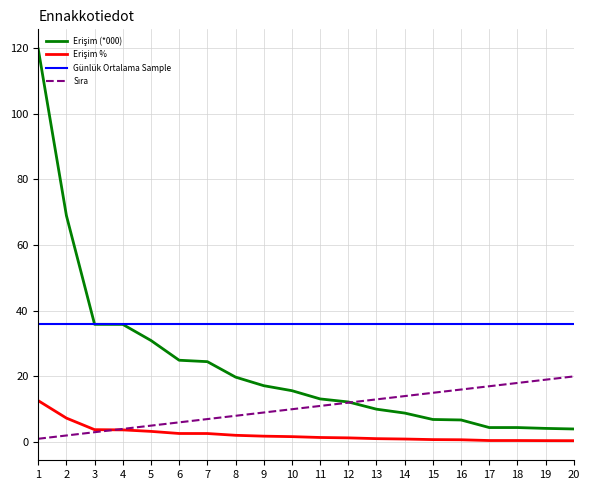

What is the smallest value displayed?

0.4